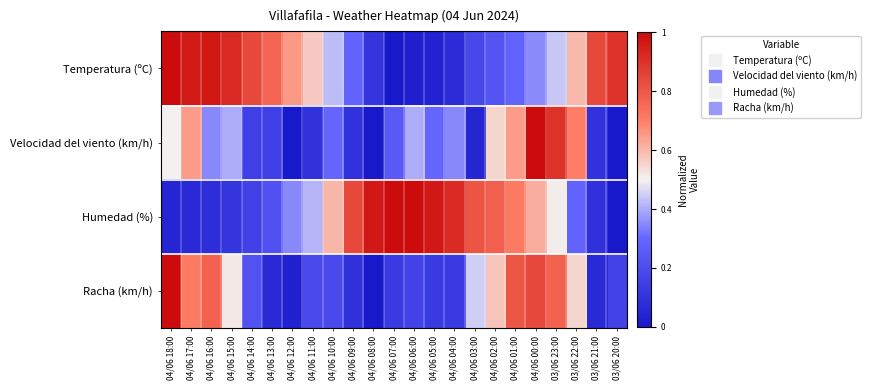

Reading left to right, extract all data points from this chart.

Temperatura (ºC): 04/06 18:00=1.0	04/06 17:00=1.0	04/06 16:00=1.0	04/06 15:00=0.9	04/06 14:00=0.8	04/06 13:00=0.8	04/06 12:00=0.7	04/06 11:00=0.6	04/06 10:00=0.4	04/06 09:00=0.3	04/06 08:00=0.1	04/06 07:00=0.0	04/06 06:00=0.0	04/06 05:00=0.0	04/06 04:00=0.1	04/06 03:00=0.2	04/06 02:00=0.2	04/06 01:00=0.3	04/06 00:00=0.4	03/06 23:00=0.4	03/06 22:00=0.6	03/06 21:00=0.8	03/06 20:00=0.9
Velocidad del viento (km/h): 04/06 18:00=0.5	04/06 17:00=0.7	04/06 16:00=0.3	04/06 15:00=0.4	04/06 14:00=0.1	04/06 13:00=0.1	04/06 12:00=0.0	04/06 11:00=0.1	04/06 10:00=0.3	04/06 09:00=0.1	04/06 08:00=0.0	04/06 07:00=0.2	04/06 06:00=0.4	04/06 05:00=0.3	04/06 04:00=0.3	04/06 03:00=0.1	04/06 02:00=0.6	04/06 01:00=0.7	04/06 00:00=1.0	03/06 23:00=0.9	03/06 22:00=0.7	03/06 21:00=0.1	03/06 20:00=0.0
Humedad (%): 04/06 18:00=0.0	04/06 17:00=0.1	04/06 16:00=0.1	04/06 15:00=0.1	04/06 14:00=0.2	04/06 13:00=0.2	04/06 12:00=0.3	04/06 11:00=0.4	04/06 10:00=0.6	04/06 09:00=0.8	04/06 08:00=1.0	04/06 07:00=1.0	04/06 06:00=1.0	04/06 05:00=1.0	04/06 04:00=0.9	04/06 03:00=0.8	04/06 02:00=0.8	04/06 01:00=0.7	04/06 00:00=0.6	03/06 23:00=0.5	03/06 22:00=0.3	03/06 21:00=0.1	03/06 20:00=0.0
Racha (km/h): 04/06 18:00=1.0	04/06 17:00=0.7	04/06 16:00=0.8	04/06 15:00=0.5	04/06 14:00=0.2	04/06 13:00=0.1	04/06 12:00=0.0	04/06 11:00=0.2	04/06 10:00=0.2	04/06 09:00=0.1	04/06 08:00=0.0	04/06 07:00=0.1	04/06 06:00=0.2	04/06 05:00=0.1	04/06 04:00=0.1	04/06 03:00=0.5	04/06 02:00=0.6	04/06 01:00=0.8	04/06 00:00=0.8	03/06 23:00=0.8	03/06 22:00=0.5	03/06 21:00=0.1	03/06 20:00=0.2